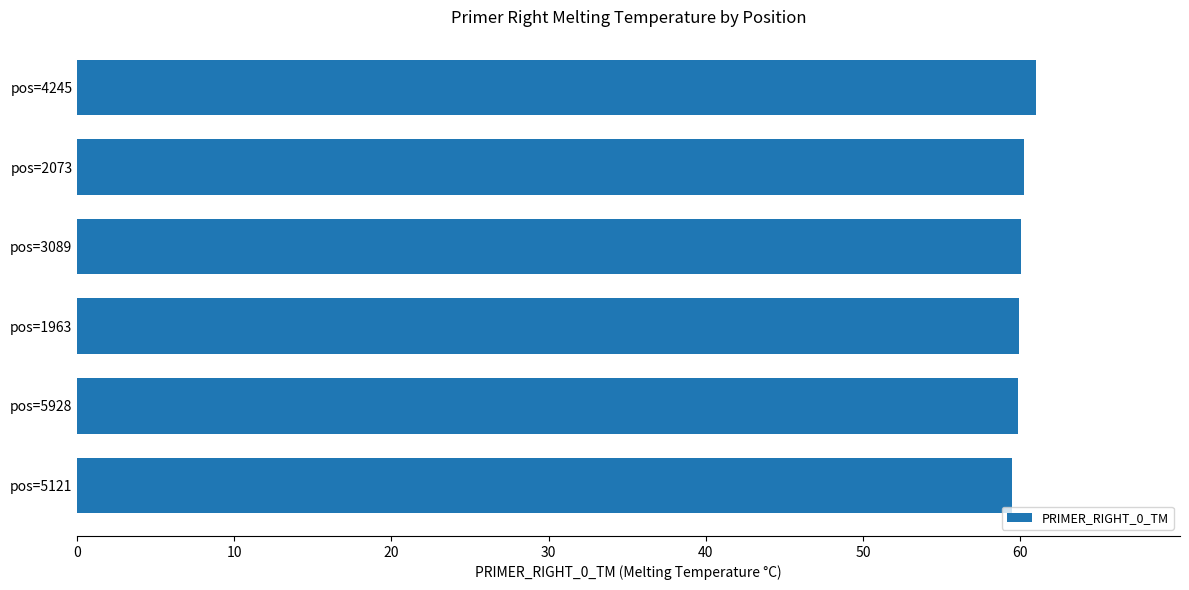

Approximately how many times larger is the value at pos=5121 compared to pos=5928?

1.0